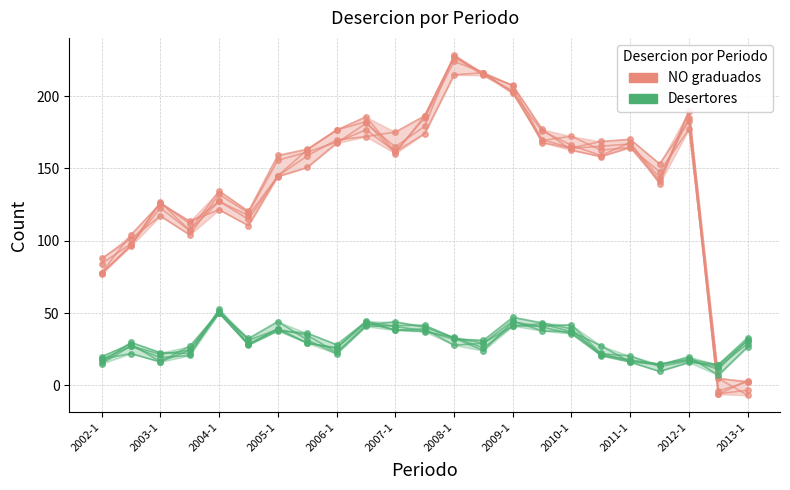

Which series has the widest spread of values?

NO graduados